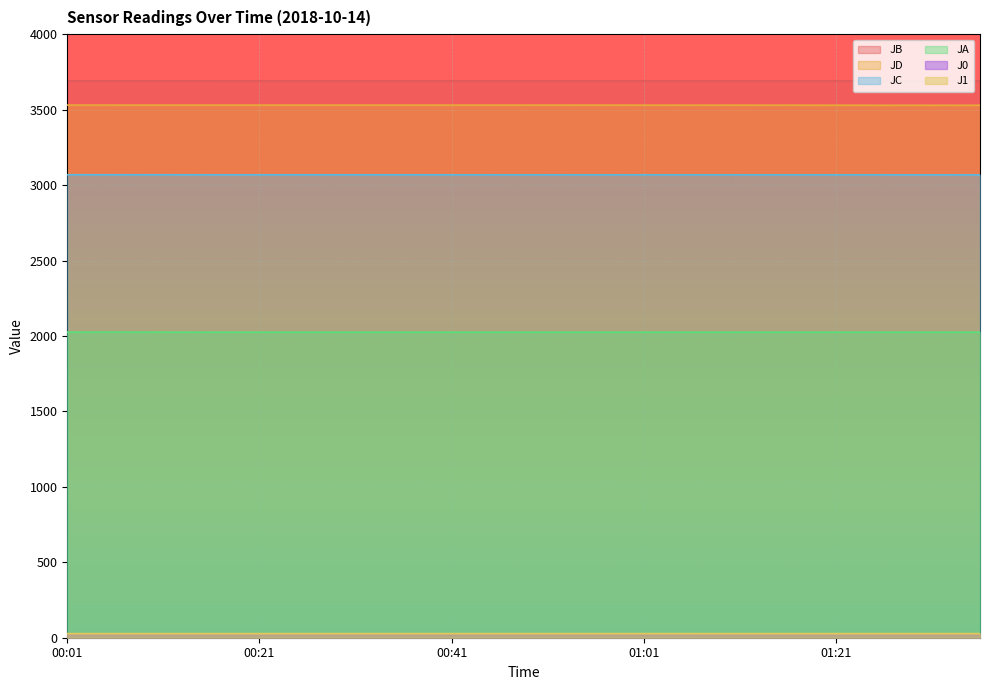

Rank the series by their maximum value, from highest to lowest.

JB, JD, JC, JA, J1, J0